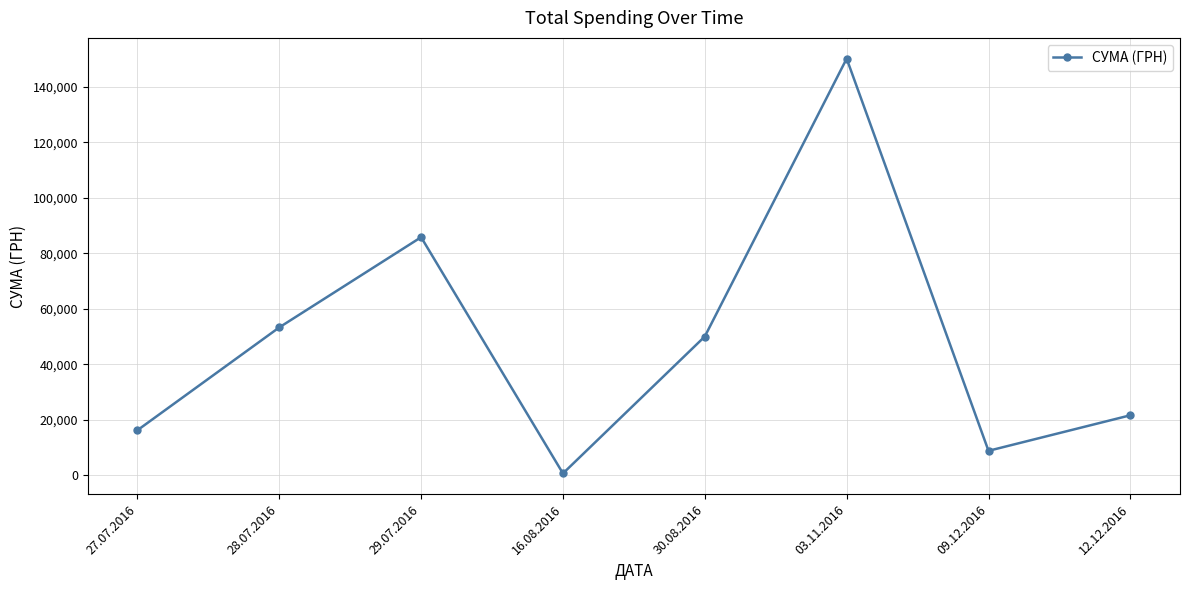

What is the maximum value shown in the chart?

150216.7